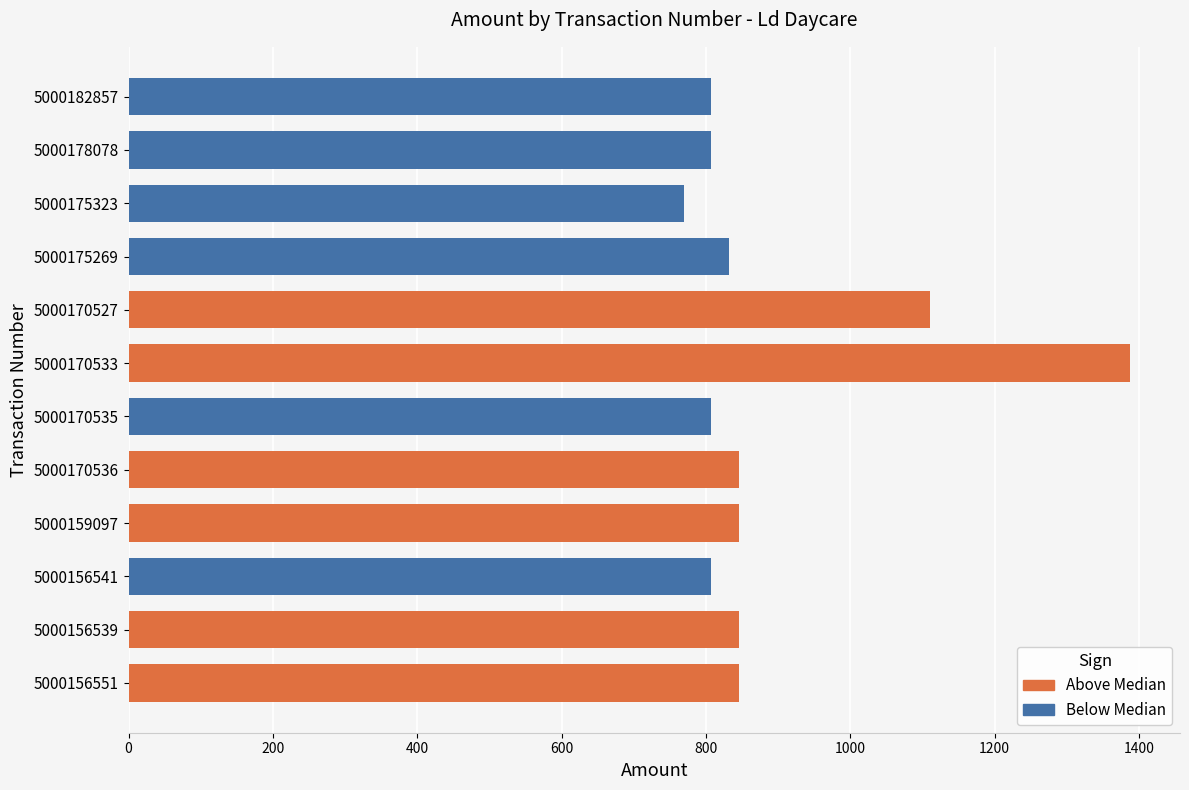

Is the value of Below Median at 0 greater than the value of Above Median at 1000?

No